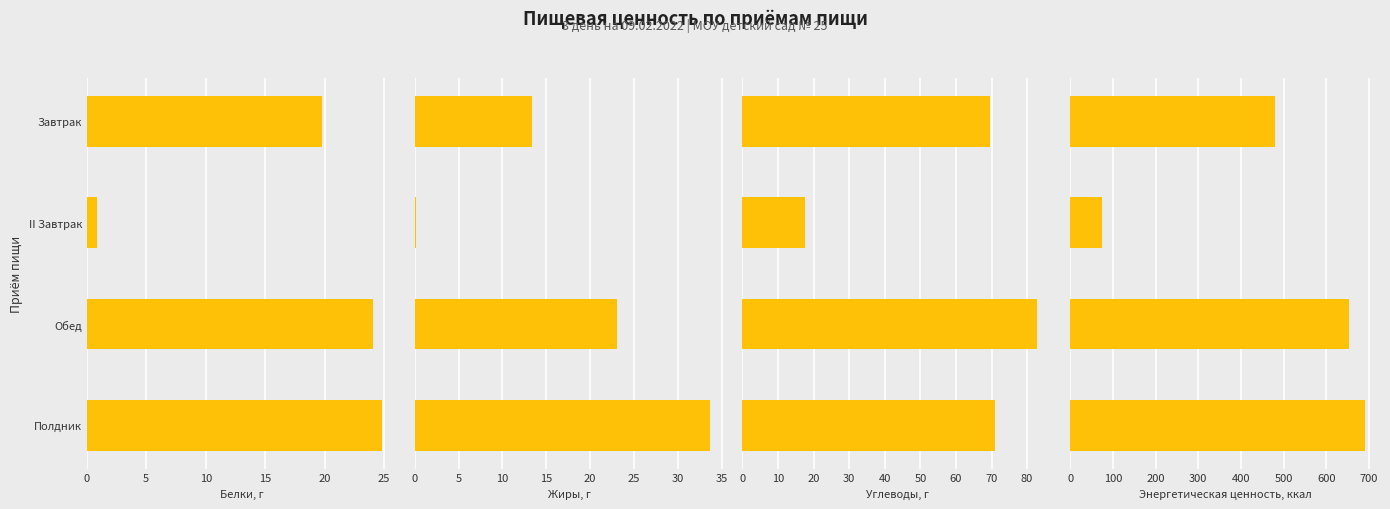

What is the difference between the second highest and second lowest values in the Углеводы, г series?

1.4